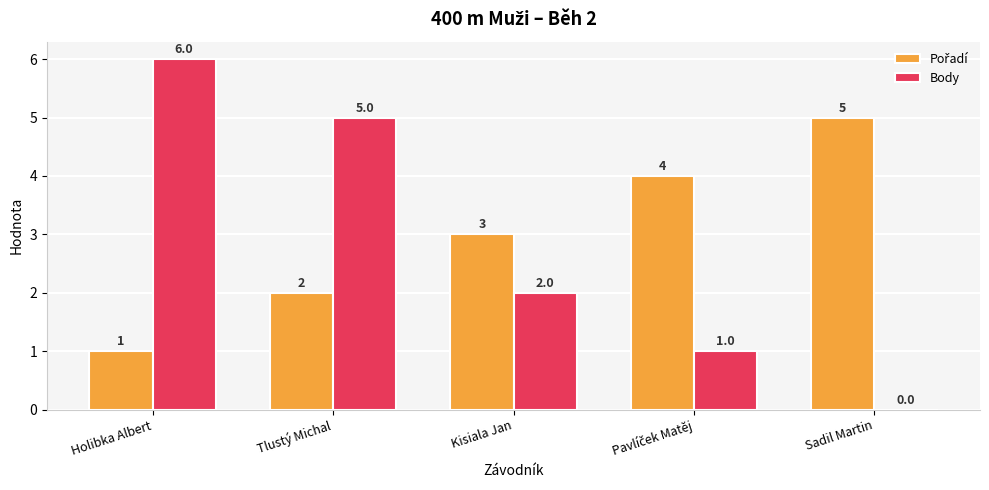

The Body series shows 2 at Kisiala Jan. True or false?

True